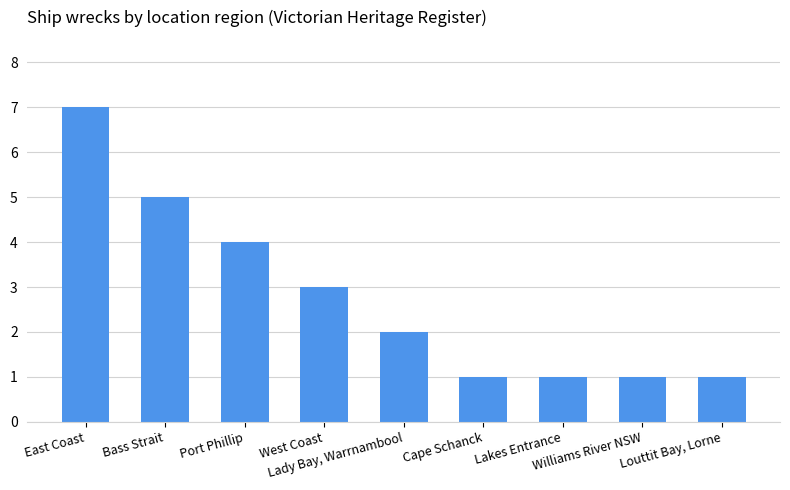

How many values are below 2?

4